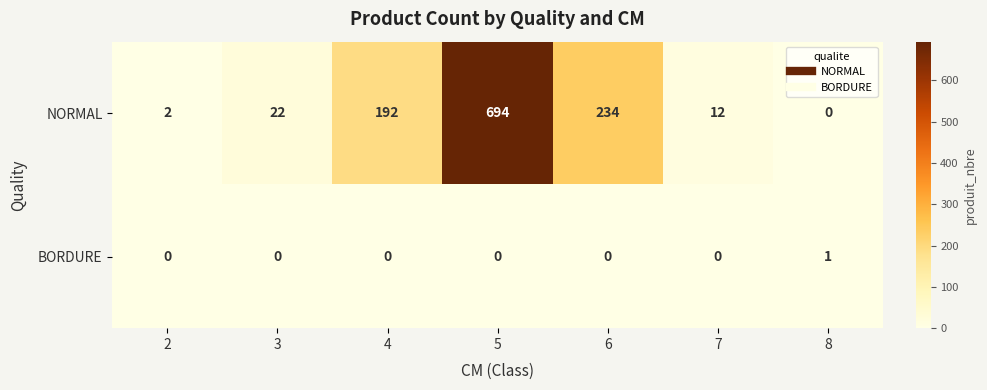

The value of BORDURE at 4 is 0. True or false?

True